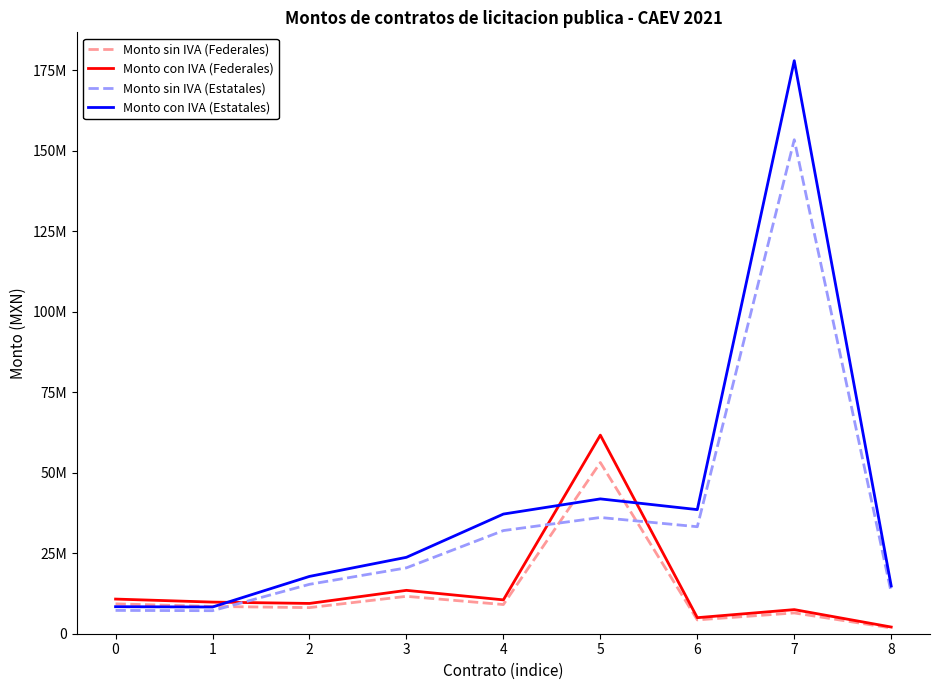

Where do Monto con IVA (Estatales) and Monto con IVA (Federales) first cross each other?

1 and 2